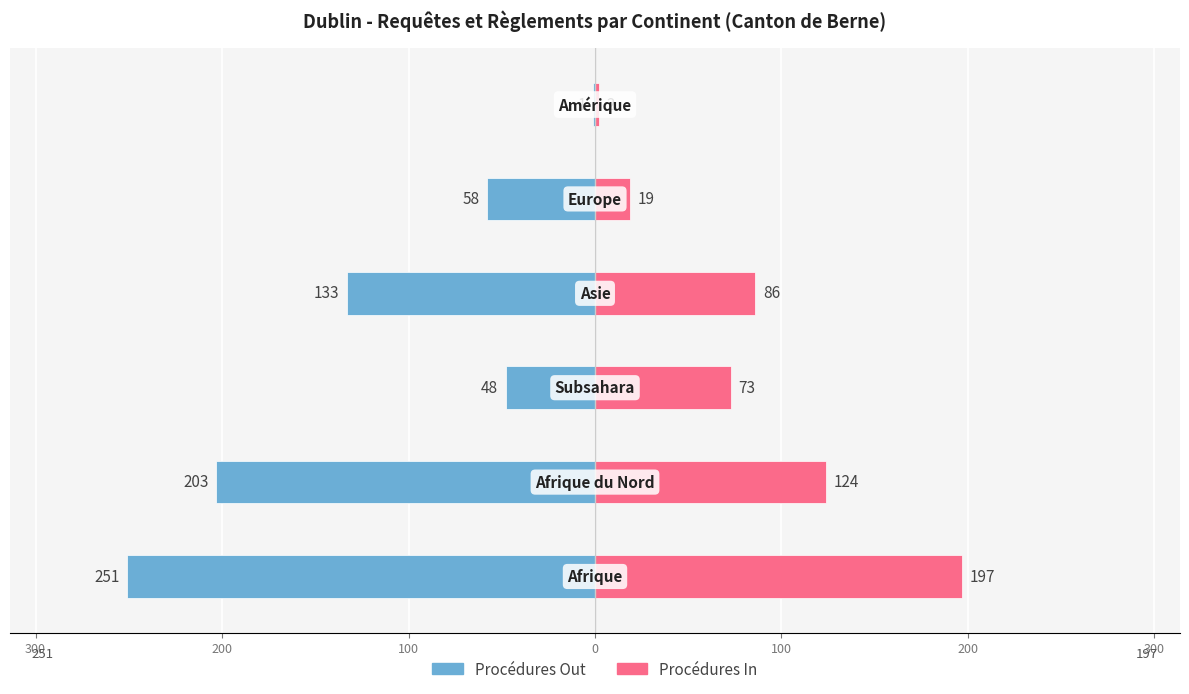

How many data points in Procédures Out are above -58?

2